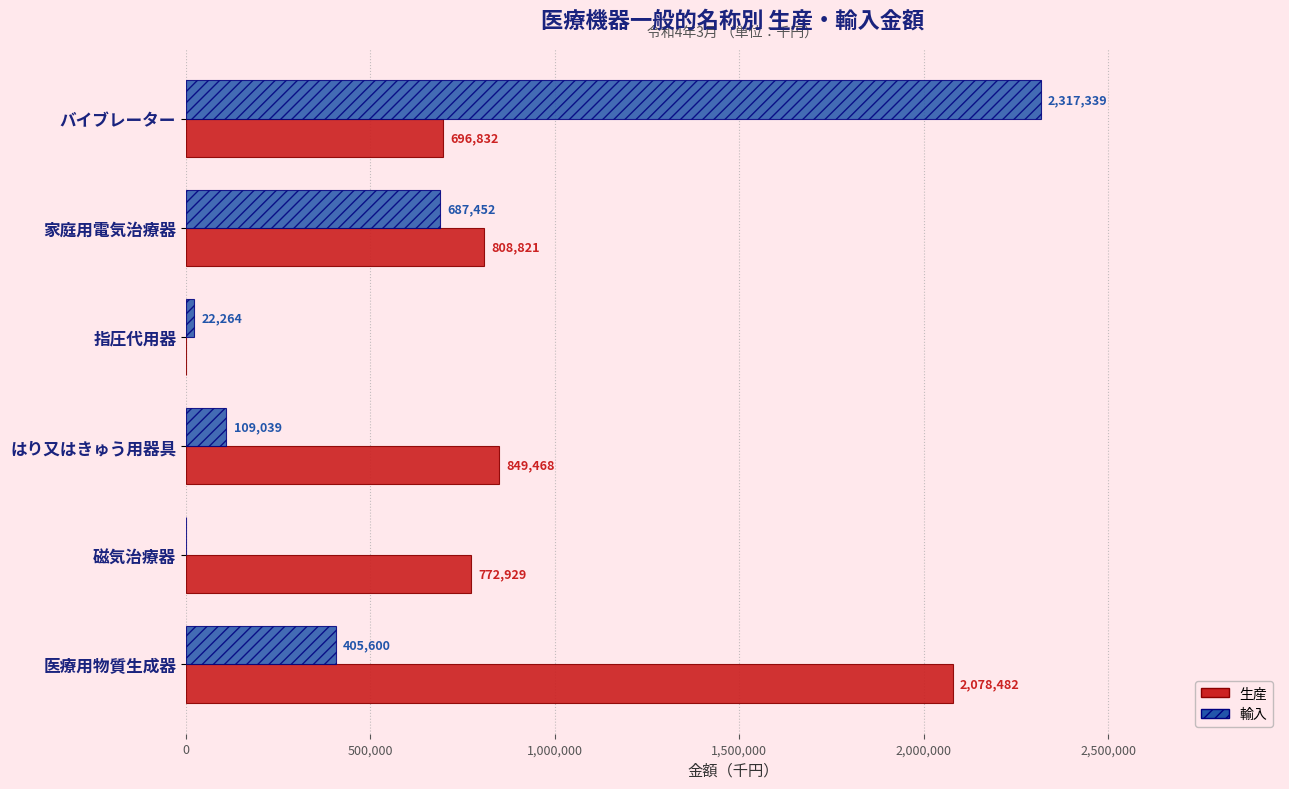

Between 指圧代用器 and はり又はきゅう用器具, which series saw the biggest shift?

生産